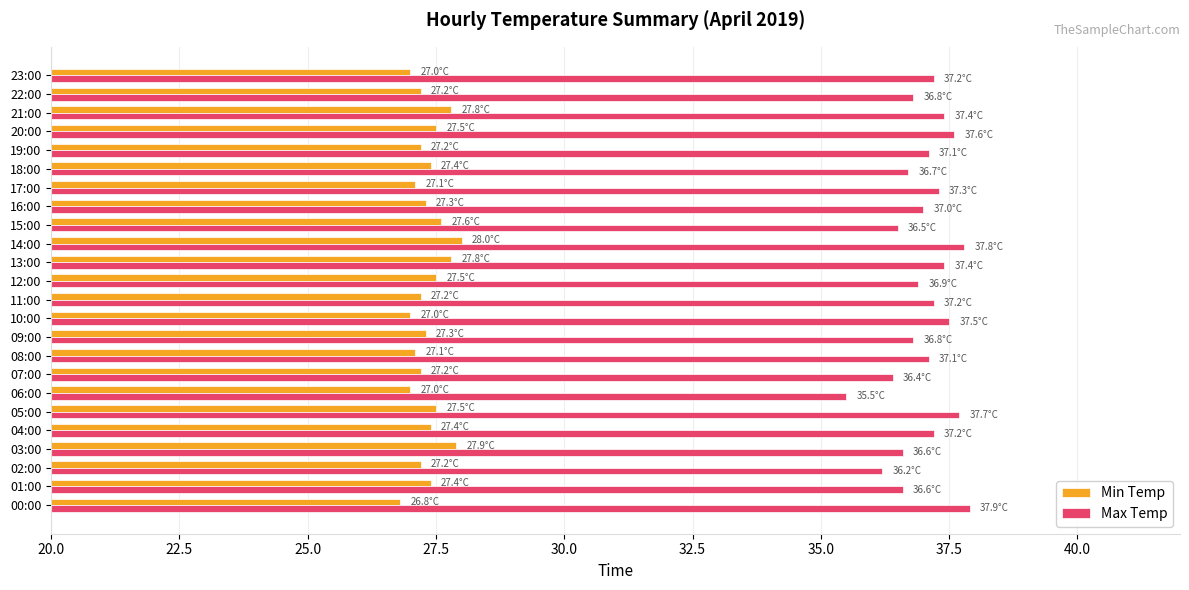

Which series has the largest total across all categories?

Max Temp